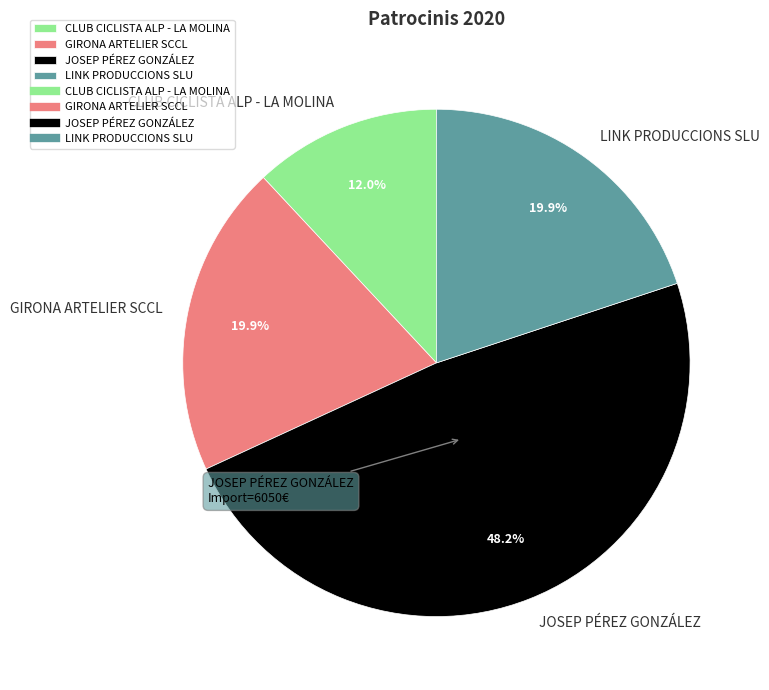

To the nearest percent, what is the combined percentage of LINK PRODUCCIONS SLU and CLUB CICLISTA ALP - LA MOLINA?

32%